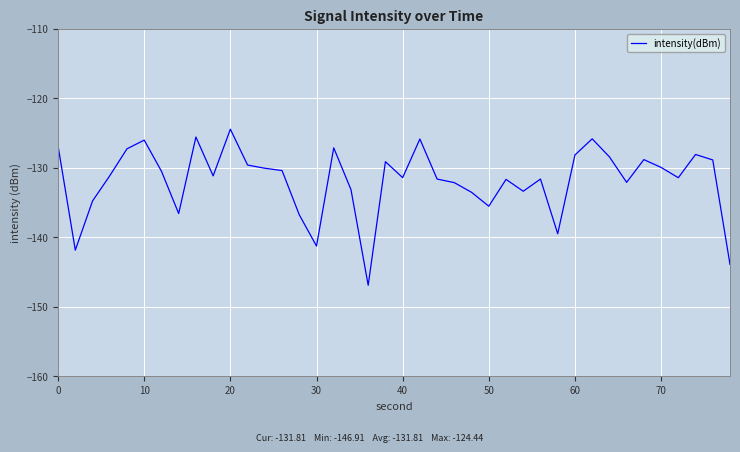

What is the maximum value shown in the chart?

-124.4